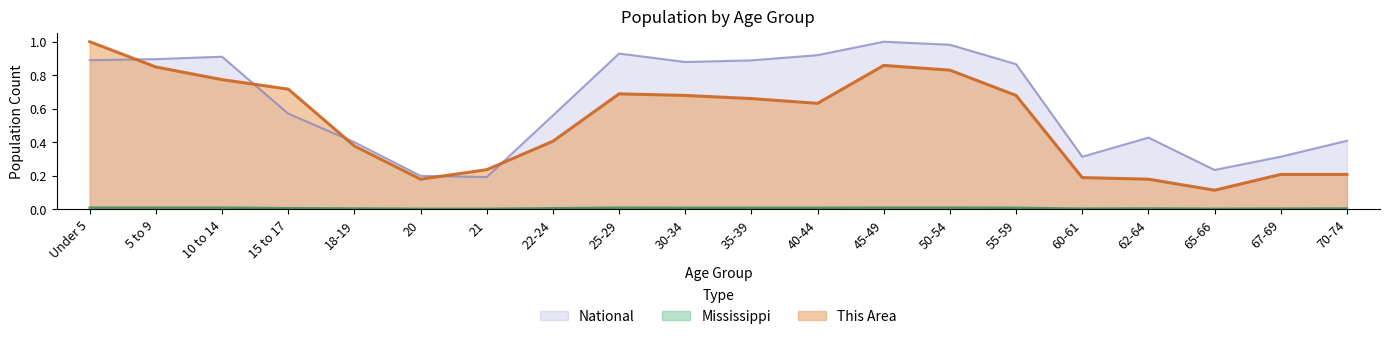

True or false: Mississippi has a value of 0.0 at 21.

False